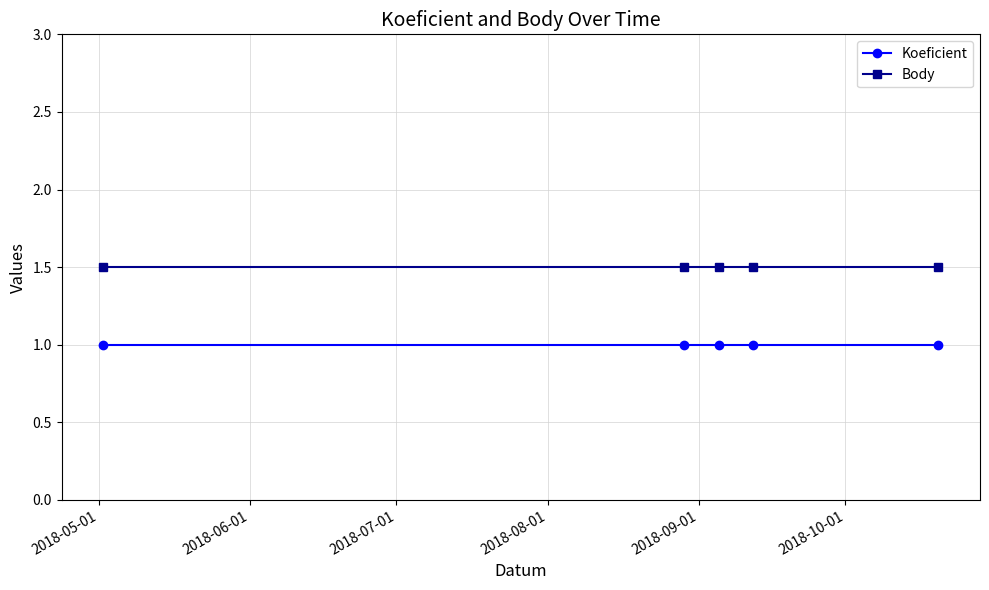

What is the value of the Koeficient point at the 1st from the left?

1.0